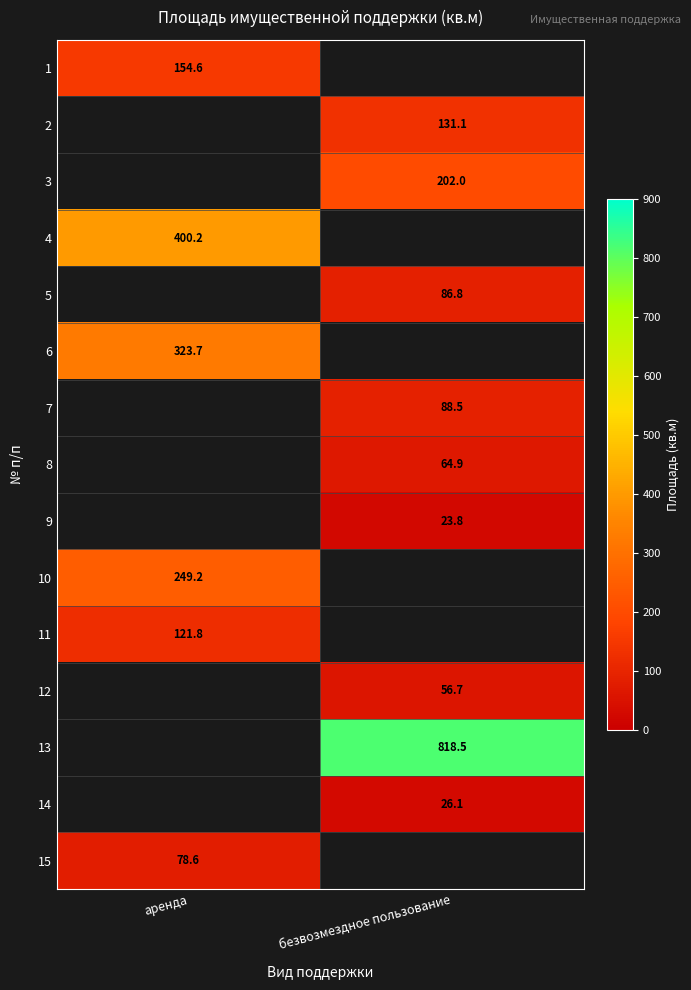

The 1 series shows 154.6 at аренда. True or false?

True